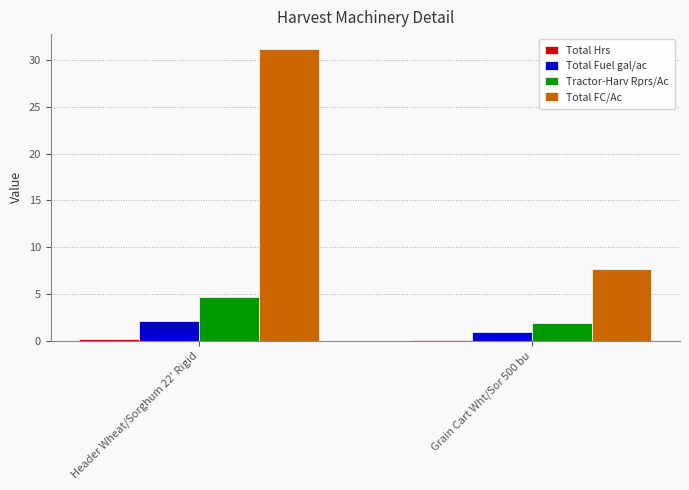

At which label does Total Fuel gal/ac first exceed 2?

Header Wheat/Sorghum 22' Rigid